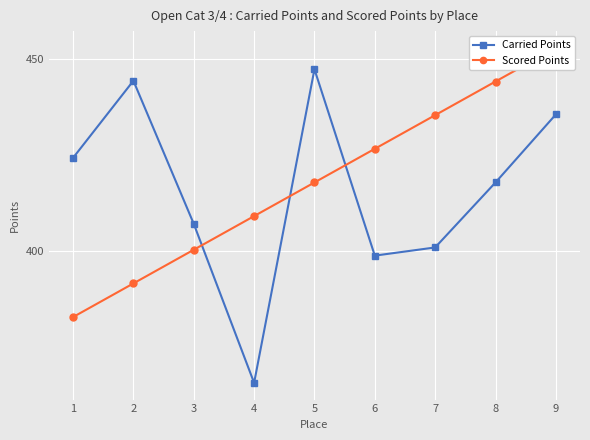

What is the greatest value displayed?

453.0